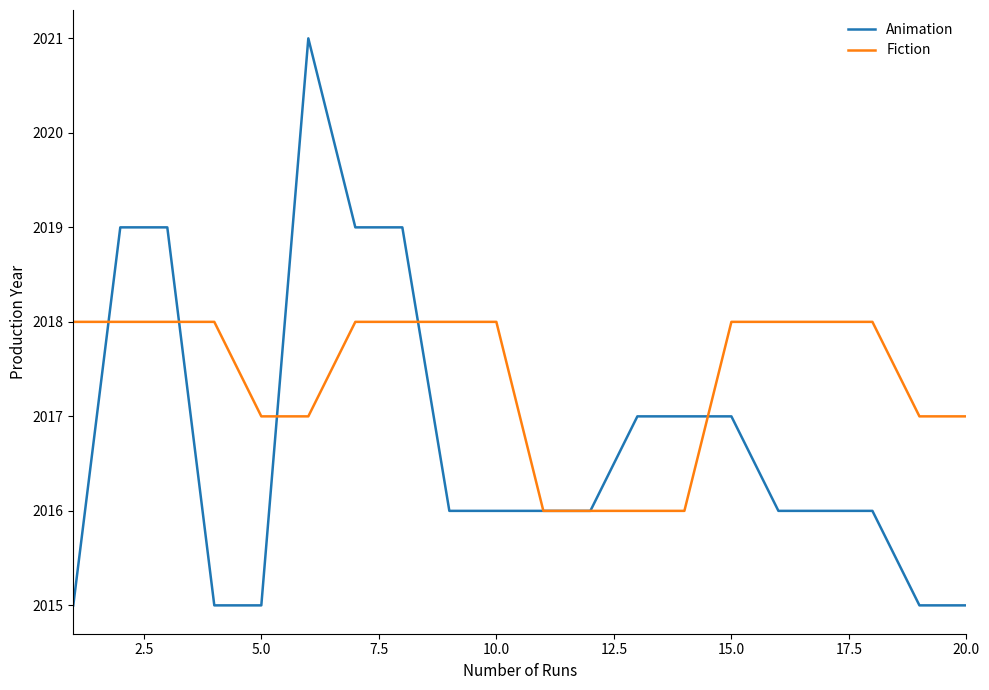

Which series has the widest spread of values?

Animation